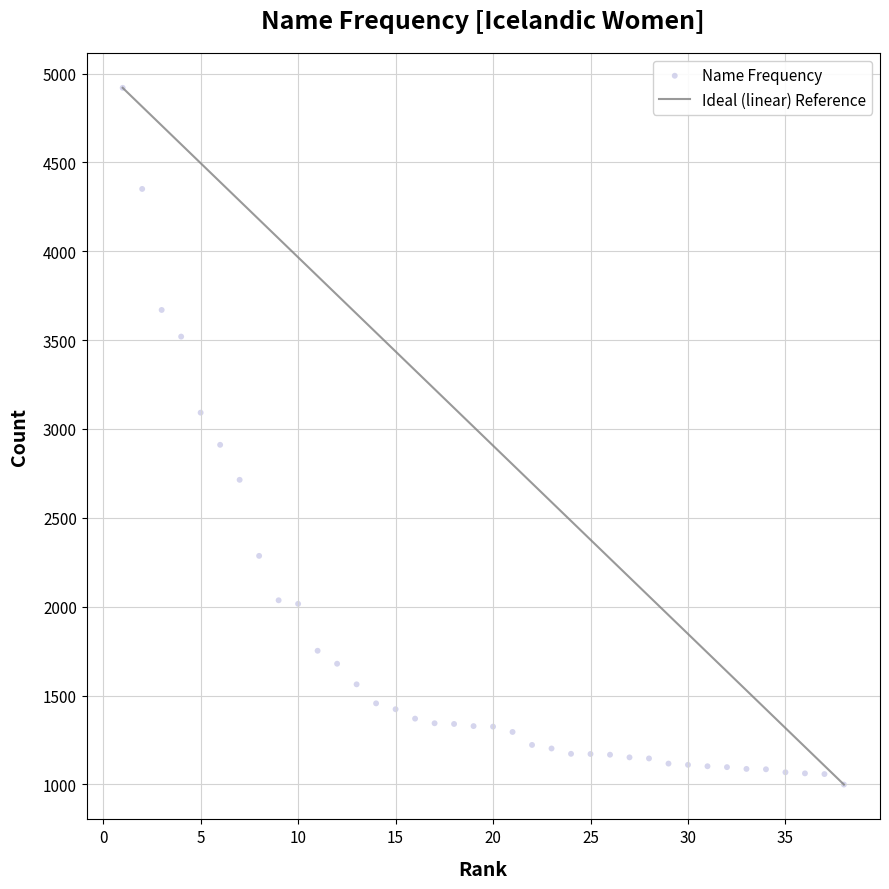

What is the range of X values (max minus min)?

37